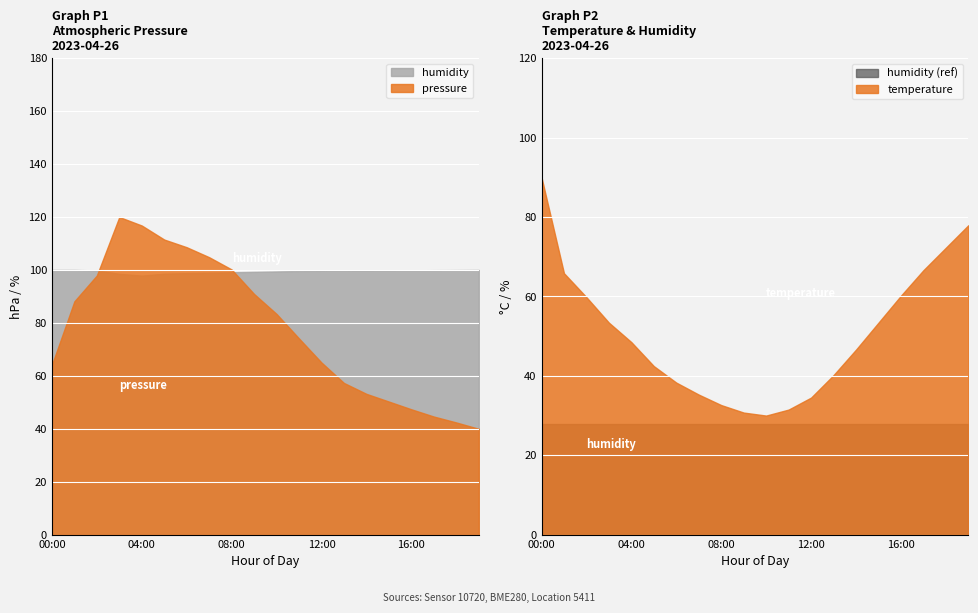

Which series changed the most between 18:00 and 19:00?

pressure